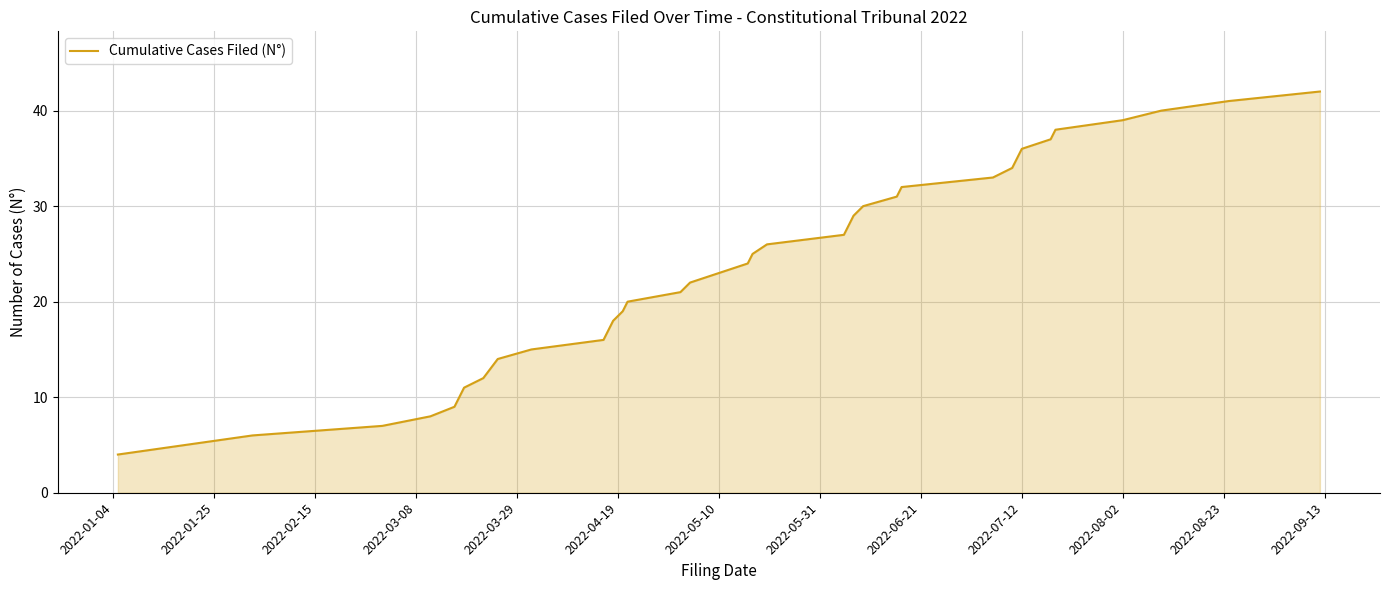

What is the difference between the maximum and minimum values?

38